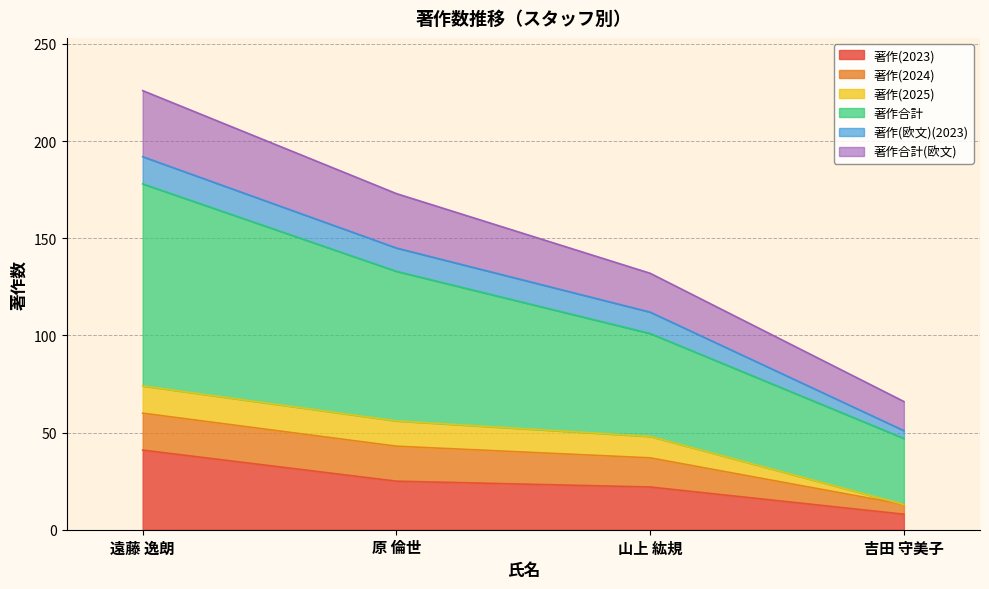

Rank the categories by 著作(2023) value from highest to lowest.

遠藤 逸朗, 原 倫世, 山上 紘規, 吉田 守美子